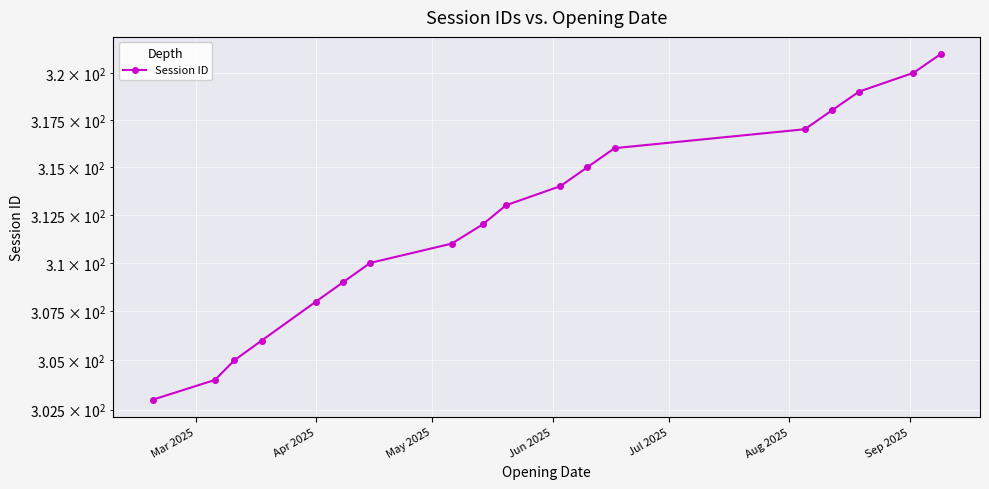

How many lines are shown in the chart?

1